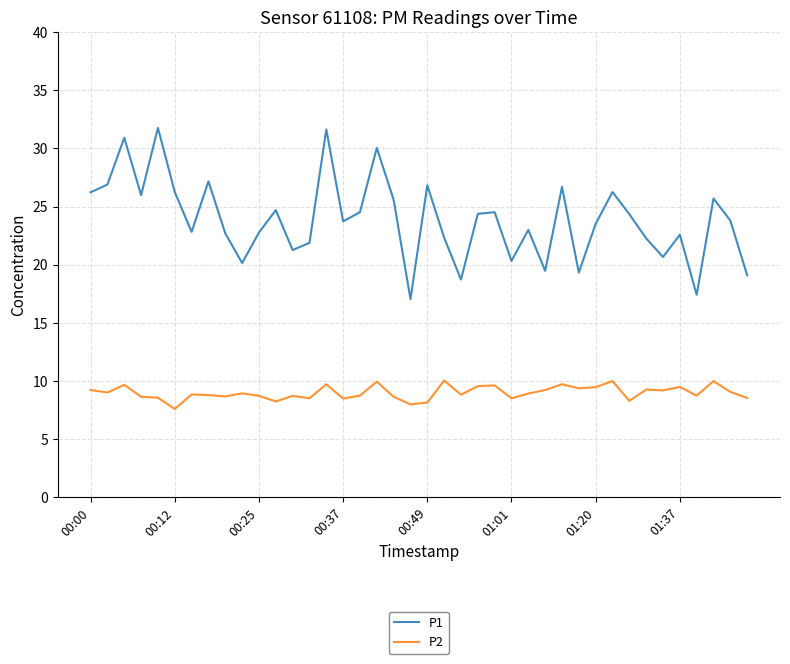

Does the chart display data point markers on the line(s)?

No